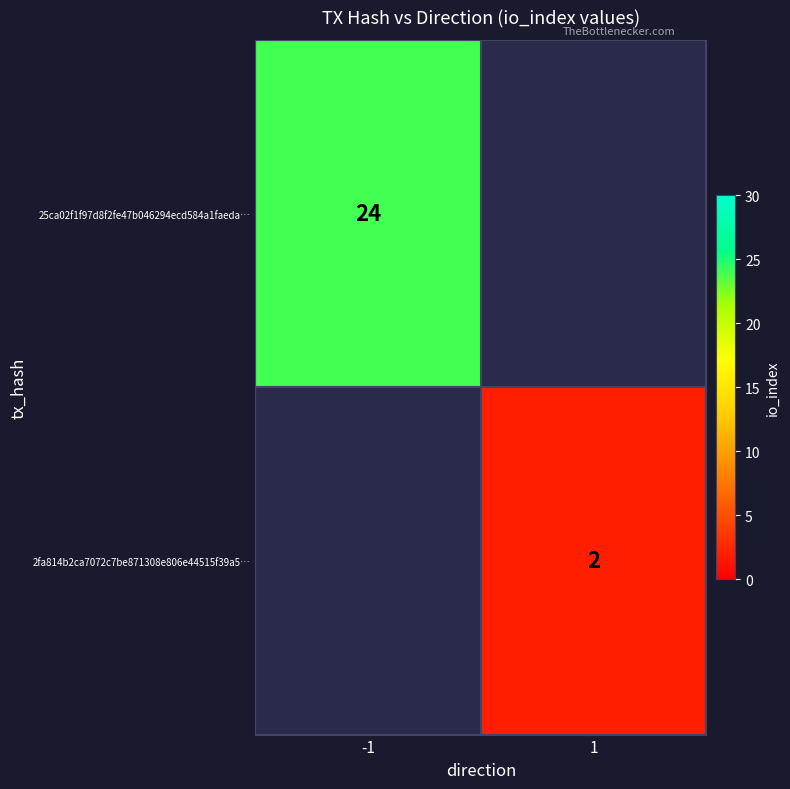

The value of 25ca02f1f97d8f2fe47b046294ecd584a1faeda… at -1 is 24. True or false?

True